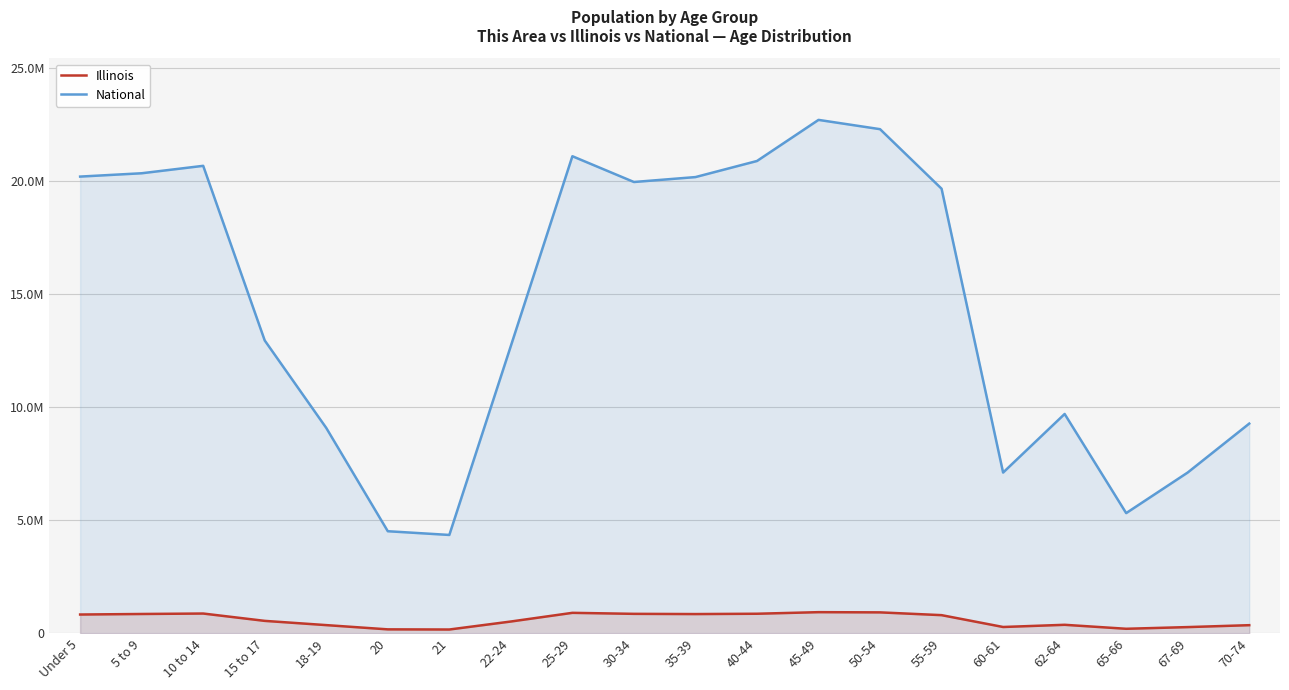

Reading left to right, extract all data points from this chart.

Illinois: Under 5=835577	5 to 9=859405	10 to 14=879448	15 to 17=554749	18-19=367343	20=179613	21=172795	22-24=526556	25-29=910273	30-34=865684	35-39=855790	40-44=870100	45-49=940094	50-54=930785	55-59=807778	60-61=284180	62-64=381249	65-66=205270	67-69=279790	70-74=364475
National: Under 5=20201362	5 to 9=20348657	10 to 14=20677194	15 to 17=12954254	18-19=9086089	20=4519129	21=4354294	22-24=12712576	25-29=21101849	30-34=19962099	35-39=20179642	40-44=20890964	45-49=22708591	50-54=22298125	55-59=19664805	60-61=7113727	62-64=9704197	65-66=5319902	67-69=7115361	70-74=9278166